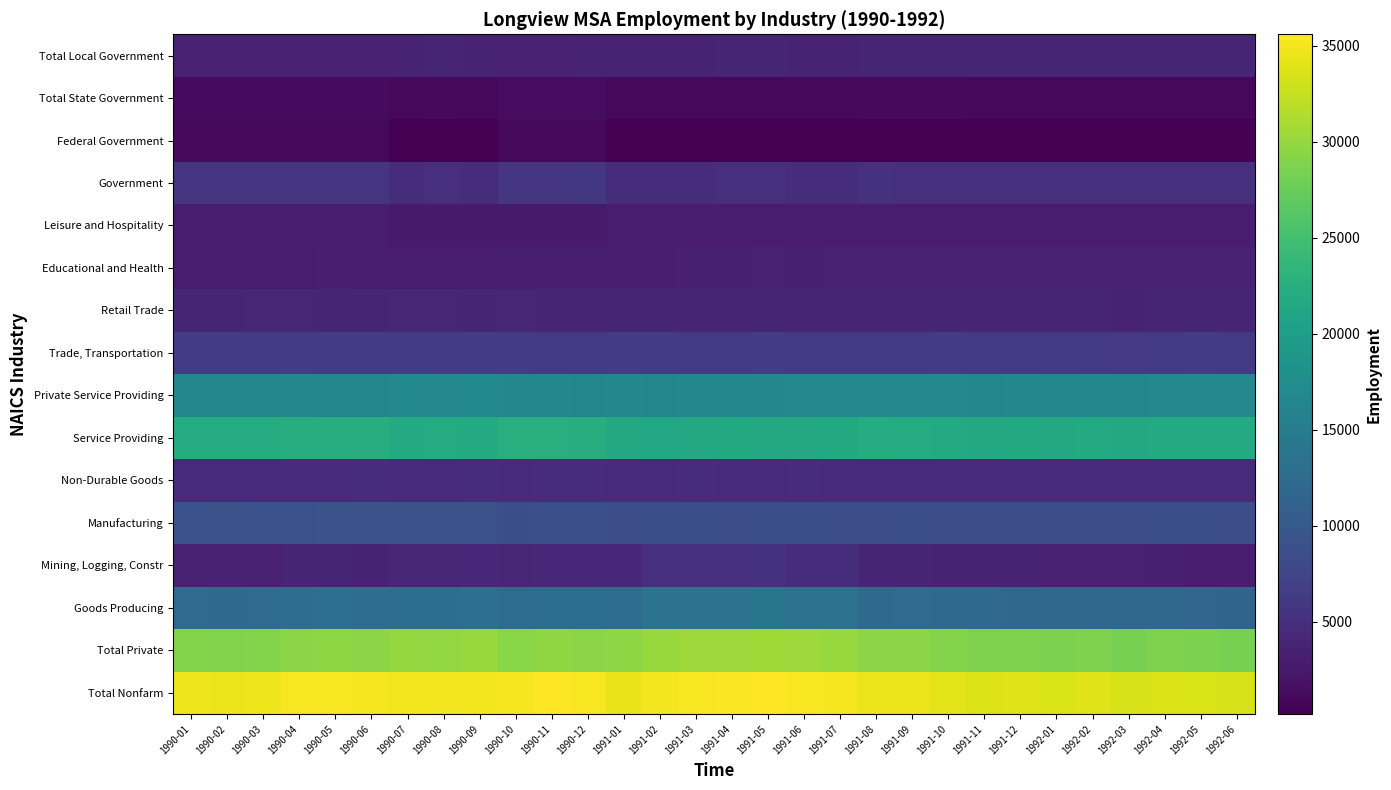

Reading left to right, list all the values displayed in this chart.

Total Nonfarm: 1990-01=34700	1990-02=34600	1990-03=34700	1990-04=35200	1990-05=35300	1990-06=35100	1990-07=34800	1990-08=35000	1990-09=34900	1990-10=35100	1990-11=35500	1990-12=35300	1991-01=34400	1991-02=35000	1991-03=35300	1991-04=35400	1991-05=35600	1991-06=35200	1991-07=35100	1991-08=34600	1991-09=34600	1991-10=34200	1991-11=33800	1991-12=33900	1992-01=33600	1992-02=33900	1992-03=33500	1992-04=33800	1992-05=33600	1992-06=33400
Total Private: 1990-01=29000	1990-02=28900	1990-03=29100	1990-04=29500	1990-05=29600	1990-06=29400	1990-07=30000	1990-08=29900	1990-09=30100	1990-10=29300	1990-11=29700	1990-12=29400	1991-01=29600	1991-02=30200	1991-03=30400	1991-04=30400	1991-05=30600	1991-06=30400	1991-07=30200	1991-08=29400	1991-09=29500	1991-10=29100	1991-11=28800	1991-12=28800	1992-01=28600	1992-02=28800	1992-03=28400	1992-04=28800	1992-05=28600	1992-06=28400
Goods Producing: 1990-01=12600	1990-02=12500	1990-03=12600	1990-04=12900	1990-05=13100	1990-06=12900	1990-07=13000	1990-08=13000	1990-09=13100	1990-10=12700	1990-11=13000	1990-12=13000	1991-01=12900	1991-02=13700	1991-03=13700	1991-04=13700	1991-05=14000	1991-06=13600	1991-07=13400	1991-08=12500	1991-09=12600	1991-10=12300	1991-11=12300	1991-12=12200	1992-01=12100	1992-02=12100	1992-03=12000	1992-04=12000	1992-05=11800	1992-06=11600
Mining, Logging, Constr: 1990-01=3500	1990-02=3500	1990-03=3500	1990-04=3800	1990-05=3900	1990-06=3700	1990-07=4000	1990-08=4000	1990-09=4100	1990-10=4000	1990-11=4100	1990-12=4200	1991-01=4300	1991-02=5000	1991-03=5000	1991-04=5100	1991-05=5300	1991-06=4900	1991-07=4800	1991-08=3900	1991-09=3900	1991-10=3700	1991-11=3700	1991-12=3600	1992-01=3500	1992-02=3500	1992-03=3400	1992-04=3300	1992-05=3100	1992-06=3000
Manufacturing: 1990-01=9100	1990-02=9000	1990-03=9100	1990-04=9100	1990-05=9200	1990-06=9200	1990-07=9000	1990-08=9000	1990-09=9000	1990-10=8700	1990-11=8900	1990-12=8800	1991-01=8600	1991-02=8700	1991-03=8700	1991-04=8600	1991-05=8700	1991-06=8700	1991-07=8600	1991-08=8600	1991-09=8700	1991-10=8600	1991-11=8600	1991-12=8600	1992-01=8600	1992-02=8600	1992-03=8600	1992-04=8700	1992-05=8700	1992-06=8600
Non-Durable Goods: 1990-01=4600	1990-02=4600	1990-03=4600	1990-04=4600	1990-05=4600	1990-06=4700	1990-07=4600	1990-08=4600	1990-09=4700	1990-10=4600	1990-11=4700	1990-12=4700	1991-01=4600	1991-02=4600	1991-03=4700	1991-04=4600	1991-05=4600	1991-06=4700	1991-07=4500	1991-08=4500	1991-09=4600	1991-10=4500	1991-11=4500	1991-12=4500	1992-01=4600	1992-02=4600	1992-03=4600	1992-04=4600	1992-05=4600	1992-06=4600
Service Providing: 1990-01=22100	1990-02=22100	1990-03=22100	1990-04=22300	1990-05=22200	1990-06=22200	1990-07=21800	1990-08=22000	1990-09=21800	1990-10=22400	1990-11=22500	1990-12=22300	1991-01=21500	1991-02=21300	1991-03=21600	1991-04=21700	1991-05=21600	1991-06=21600	1991-07=21700	1991-08=22100	1991-09=22000	1991-10=21900	1991-11=21500	1991-12=21700	1992-01=21500	1992-02=21800	1992-03=21500	1992-04=21800	1992-05=21800	1992-06=21800
Private Service Providing: 1990-01=16400	1990-02=16400	1990-03=16500	1990-04=16600	1990-05=16500	1990-06=16500	1990-07=17000	1990-08=16900	1990-09=17000	1990-10=16600	1990-11=16700	1990-12=16400	1991-01=16700	1991-02=16500	1991-03=16700	1991-04=16700	1991-05=16600	1991-06=16800	1991-07=16800	1991-08=16900	1991-09=16900	1991-10=16800	1991-11=16500	1991-12=16600	1992-01=16500	1992-02=16700	1992-03=16400	1992-04=16800	1992-05=16800	1992-06=16800
Trade, Transportation: 1990-01=6300	1990-02=6300	1990-03=6400	1990-04=6300	1990-05=6300	1990-06=6300	1990-07=6400	1990-08=6400	1990-09=6300	1990-10=6300	1990-11=6200	1990-12=6200	1991-01=6400	1991-02=6300	1991-03=6200	1991-04=6200	1991-05=6300	1991-06=6200	1991-07=6200	1991-08=6200	1991-09=6200	1991-10=6300	1991-11=6200	1991-12=6200	1992-01=6200	1992-02=6200	1992-03=6100	1992-04=6200	1992-05=6300	1992-06=6200
Retail Trade: 1990-01=3800	1990-02=3800	1990-03=4000	1990-04=4000	1990-05=3800	1990-06=3800	1990-07=4000	1990-08=4000	1990-09=3900	1990-10=4000	1990-11=3900	1990-12=3900	1991-01=3800	1991-02=3800	1991-03=3800	1991-04=3800	1991-05=3800	1991-06=3800	1991-07=3800	1991-08=3800	1991-09=3800	1991-10=3800	1991-11=3800	1991-12=3800	1992-01=3800	1992-02=3800	1992-03=3700	1992-04=3900	1992-05=3900	1992-06=3900
Educational and Health: 1990-01=3100	1990-02=3100	1990-03=3100	1990-04=3100	1990-05=3200	1990-06=3100	1990-07=3100	1990-08=3100	1990-09=3100	1990-10=3200	1990-11=3200	1990-12=3200	1991-01=3200	1991-02=3200	1991-03=3300	1991-04=3300	1991-05=3400	1991-06=3300	1991-07=3400	1991-08=3400	1991-09=3400	1991-10=3400	1991-11=3400	1991-12=3500	1992-01=3400	1992-02=3400	1992-03=3400	1992-04=3400	1992-05=3400	1992-06=3500
Leisure and Hospitality: 1990-01=3000	1990-02=3000	1990-03=2900	1990-04=2900	1990-05=2900	1990-06=2900	1990-07=2800	1990-08=2800	1990-09=2800	1990-10=2800	1990-11=2800	1990-12=2800	1991-01=2900	1991-02=2900	1991-03=3000	1991-04=3000	1991-05=3000	1991-06=3100	1991-07=3000	1991-08=3100	1991-09=3000	1991-10=3000	1991-11=3000	1991-12=2900	1992-01=3000	1992-02=3000	1992-03=3000	1992-04=3000	1992-05=3000	1992-06=3000
Government: 1990-01=5700	1990-02=5700	1990-03=5600	1990-04=5700	1990-05=5700	1990-06=5700	1990-07=4800	1990-08=5100	1990-09=4800	1990-10=5800	1990-11=5800	1990-12=5900	1991-01=4800	1991-02=4800	1991-03=4900	1991-04=5000	1991-05=5000	1991-06=4800	1991-07=4900	1991-08=5200	1991-09=5100	1991-10=5100	1991-11=5000	1991-12=5100	1992-01=5000	1992-02=5100	1992-03=5100	1992-04=5000	1992-05=5000	1992-06=5000
Federal Government: 1990-01=900	1990-02=900	1990-03=900	1990-04=900	1990-05=900	1990-06=900	1990-07=200	1990-08=200	1990-09=200	1990-10=900	1990-11=900	1990-12=900	1991-01=200	1991-02=200	1991-03=200	1991-04=200	1991-05=200	1991-06=200	1991-07=200	1991-08=200	1991-09=200	1991-10=200	1991-11=200	1991-12=200	1992-01=200	1992-02=200	1992-03=200	1992-04=200	1992-05=200	1992-06=200
Total State Government: 1990-01=1300	1990-02=1300	1990-03=1300	1990-04=1300	1990-05=1300	1990-06=1300	1990-07=1000	1990-08=1100	1990-09=1000	1990-10=1400	1990-11=1400	1990-12=1400	1991-01=1000	1991-02=1000	1991-03=1000	1991-04=1000	1991-05=1000	1991-06=900	1991-07=1000	1991-08=1100	1991-09=1100	1991-10=1100	1991-11=1000	1991-12=1000	1992-01=1000	1992-02=1000	1992-03=1000	1992-04=1000	1992-05=1000	1992-06=1000
Total Local Government: 1990-01=3500	1990-02=3500	1990-03=3400	1990-04=3500	1990-05=3500	1990-06=3500	1990-07=3600	1990-08=3800	1990-09=3600	1990-10=3500	1990-11=3500	1990-12=3600	1991-01=3600	1991-02=3600	1991-03=3700	1991-04=3800	1991-05=3800	1991-06=3700	1991-07=3700	1991-08=3900	1991-09=3800	1991-10=3800	1991-11=3800	1991-12=3900	1992-01=3800	1992-02=3900	1992-03=3900	1992-04=3800	1992-05=3800	1992-06=3800